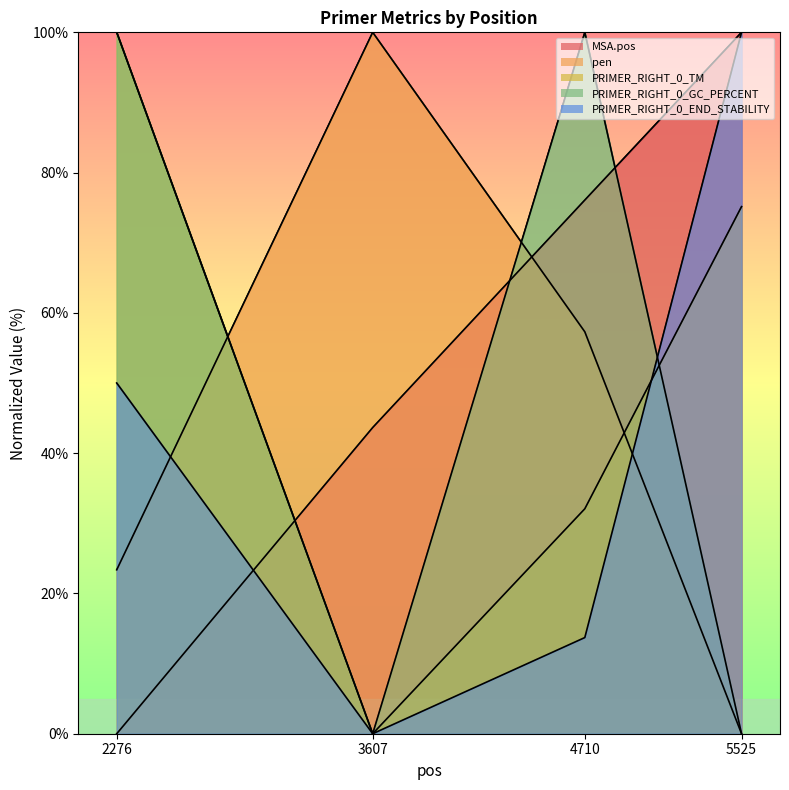

At how many categories does at least one series exceed 32?

4